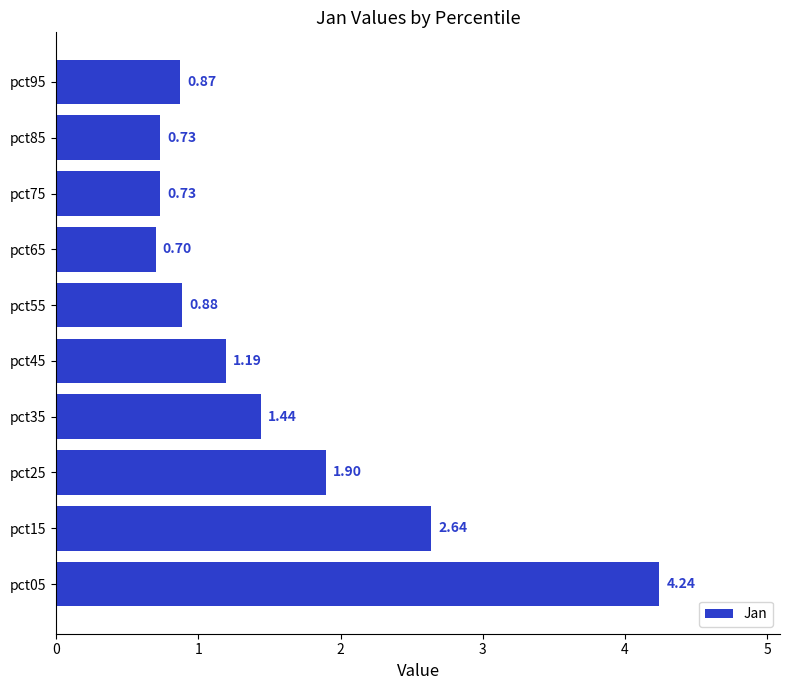

Which label corresponds to the smallest value in the chart?

pct65